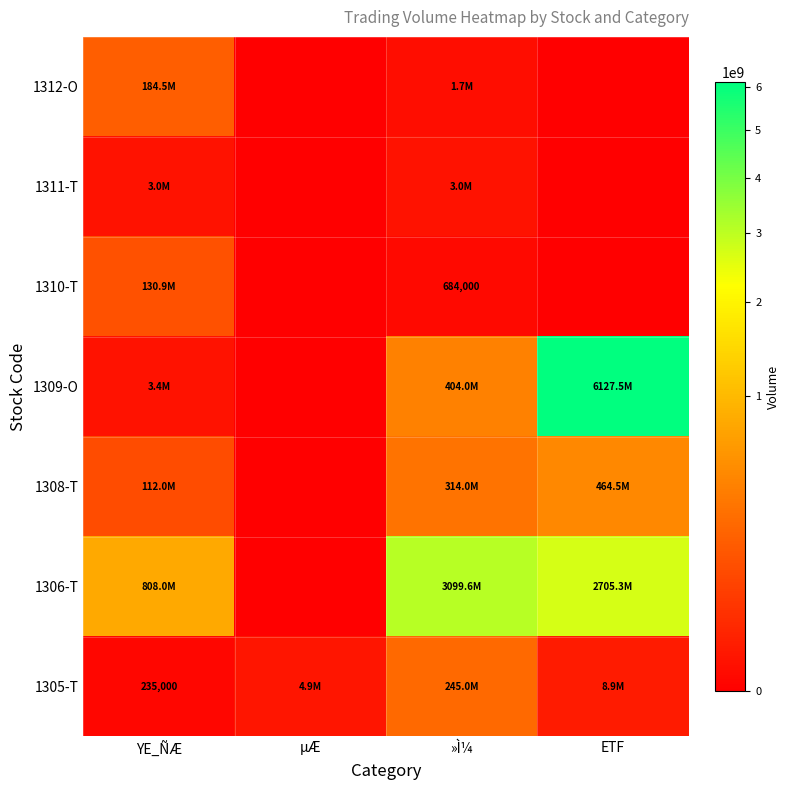

Is it true that 1310-T equals 684000 at »Ì¼?

True